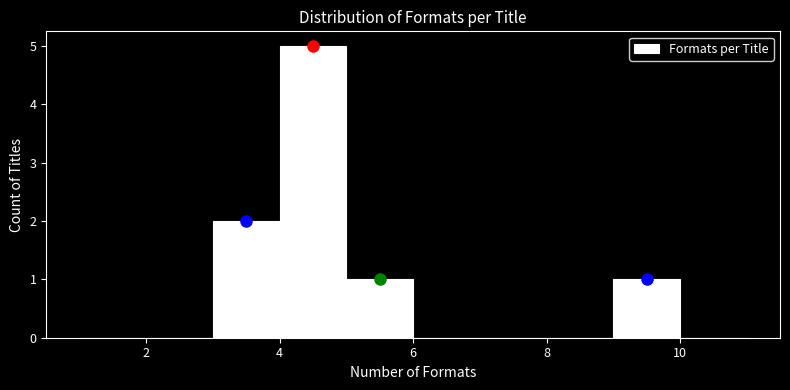

Which range on the x-axis has the tallest bar?

4 to 5